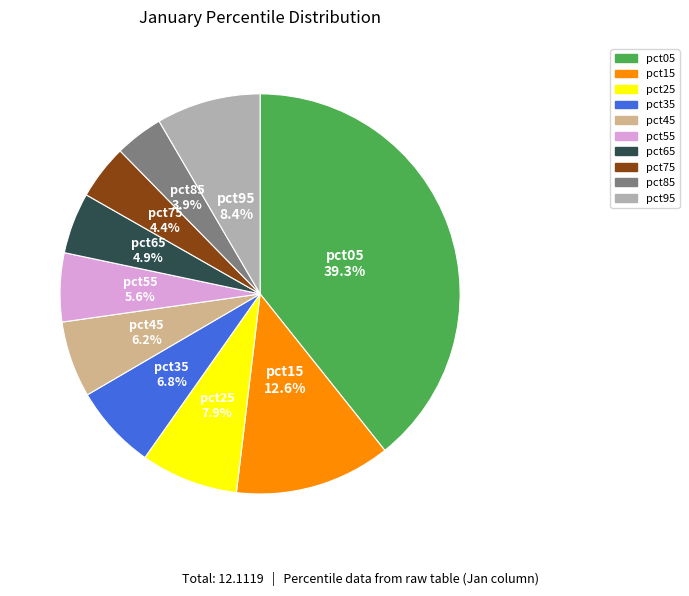

Rank the categories by value from lowest to highest.

pct85, pct75, pct65, pct55, pct45, pct35, pct25, pct95, pct15, pct05